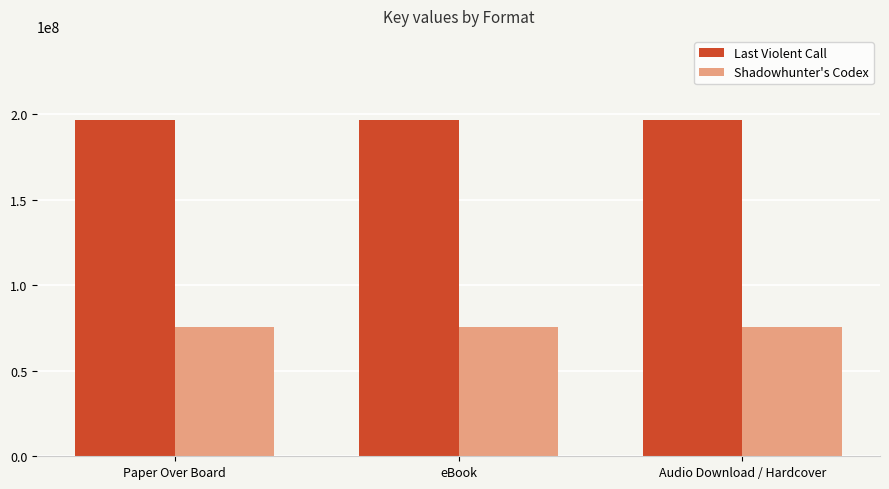

What position from the left is Paper Over Board?

1